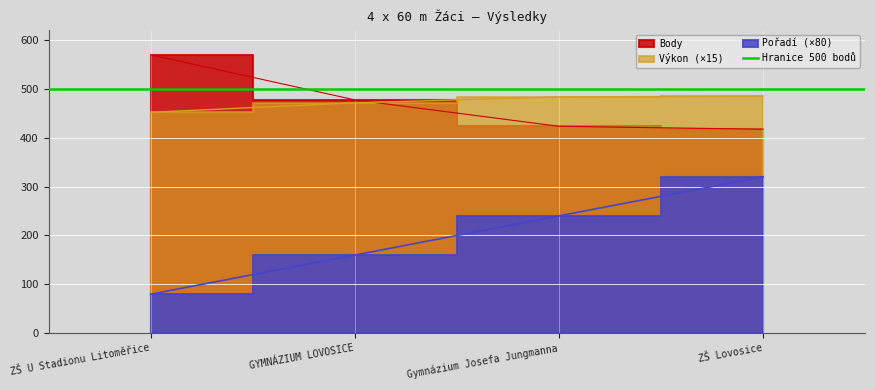

What is the highest value of the Pořadí series?

320.0